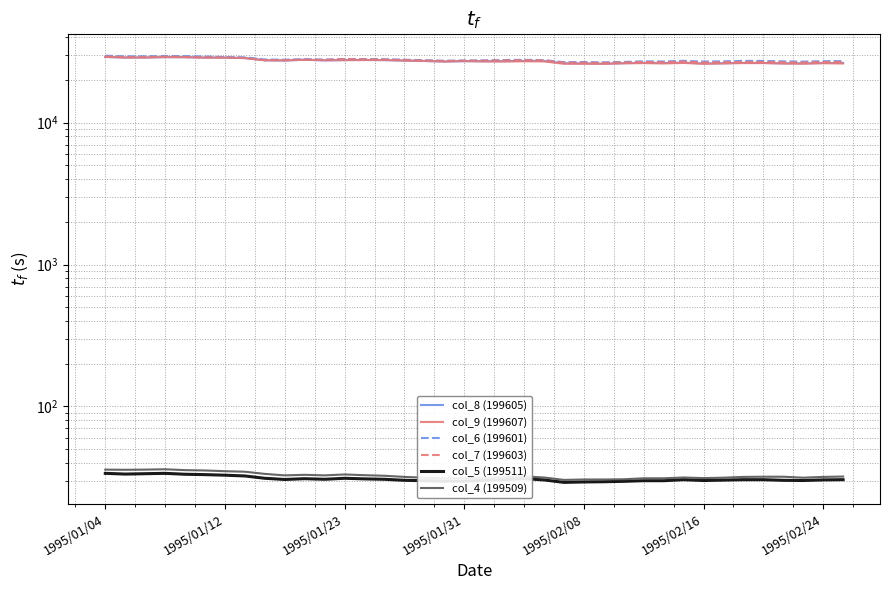

Which series has the largest range (max minus min)?

col_9 (199607)